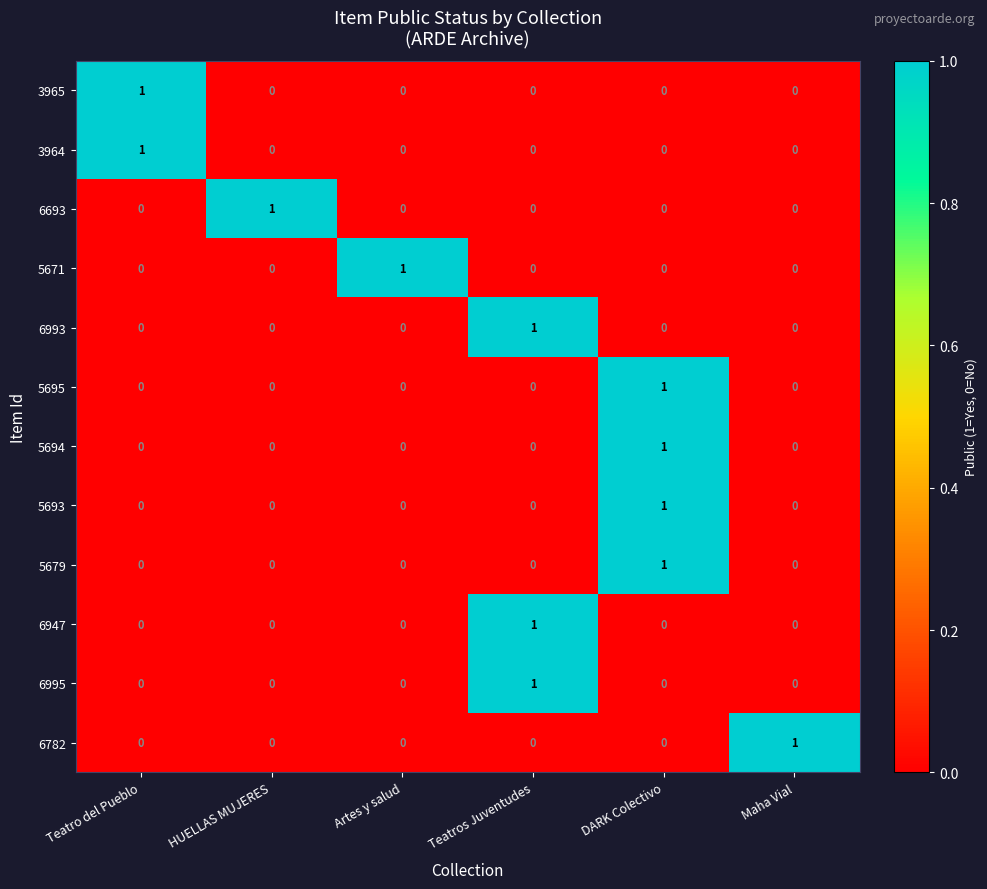

Count the 6947 values in the range 0 to 1.

6